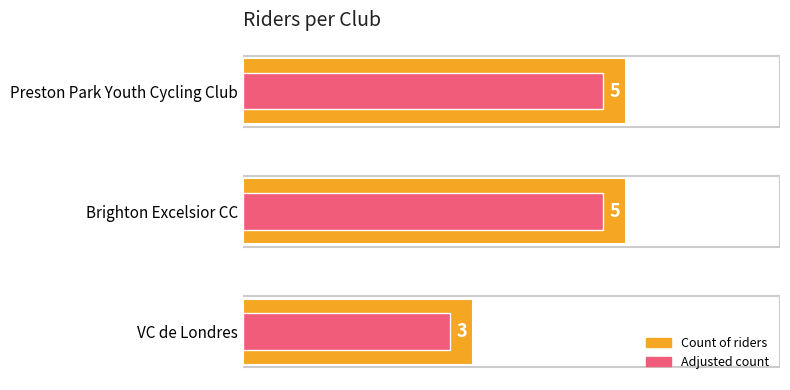

What are all the series names shown in the legend?

Count of riders, Adjusted count